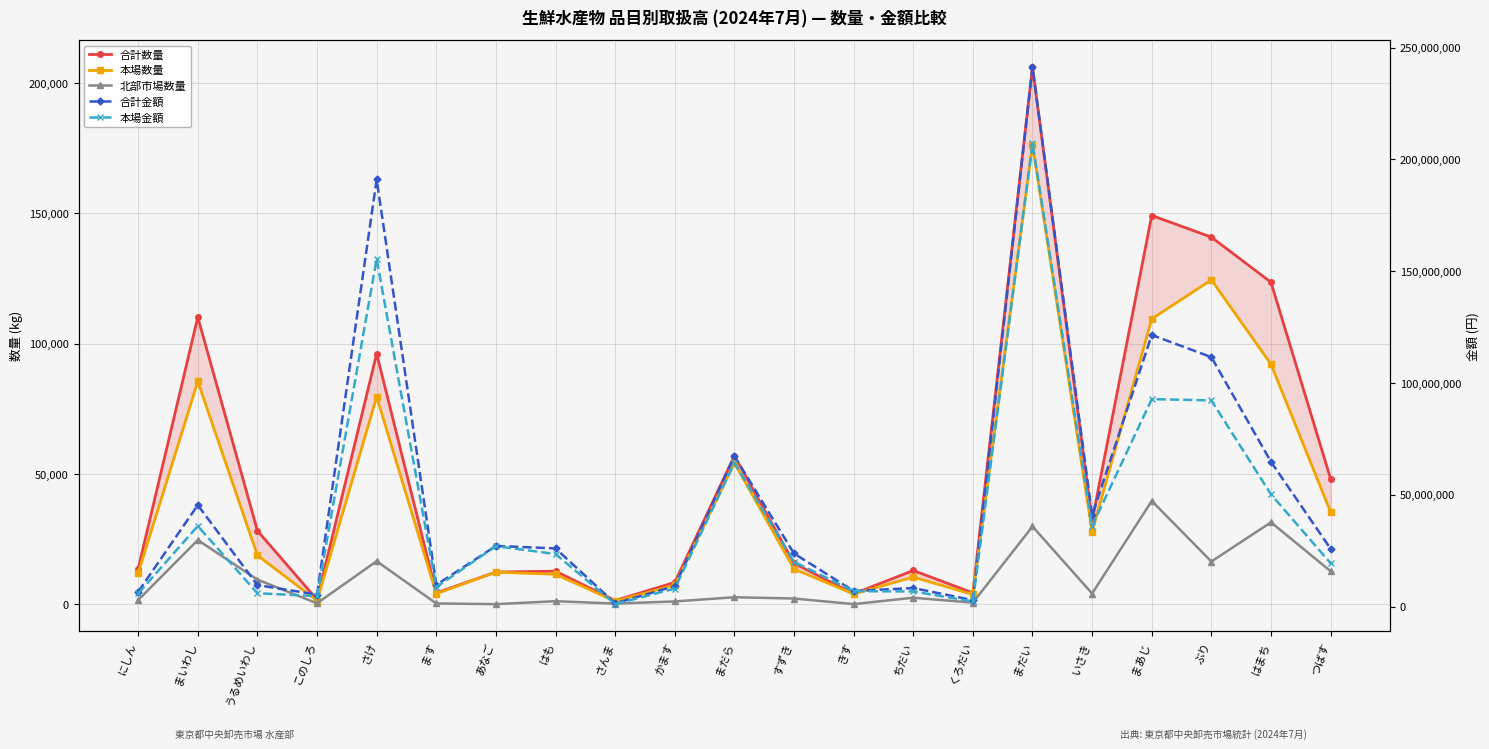

Reading right to left, transcribe all the data shown in this chart.

合計数量: つばす=48143	はまち=123591	ぶり=140924	まあじ=149224	いさき=32005	まだい=206246	くろだい=4375	ちだい=12965	きす=4016	すずき=15747	まだら=56963	かます=8407	さんま=1439	はも=12705	あなご=12362	ます=4370	さけ=96197	このしろ=1762	うるめいわし=28244	まいわし=110195	にしん=13607
本場数量: つばす=35447	はまち=92123	ぶり=124518	まあじ=109561	いさき=27880	まだい=176383	くろだい=3756	ちだい=10453	きす=3954	すずき=13539	まだら=54264	かます=7323	さんま=1172	はも=11521	あなご=12317	ます=4057	さけ=79657	このしろ=1387	うるめいわし=18784	まいわし=85545	にしん=11987
北部市場数量: つばす=12696	はまち=31468	ぶり=16406	まあじ=39663	いさき=4125	まだい=29863	くろだい=619	ちだい=2512	きす=62	すずき=2208	まだら=2699	かます=1084	さんま=267	はも=1184	あなご=45	ます=313	さけ=16540	このしろ=375	うるめいわし=9460	まいわし=24650	にしん=1620
合計金額: つばす=25841169	はまち=64723186	ぶり=111546910	まあじ=121453277	いさき=40757819	まだい=241320717	くろだい=2857710	ちだい=8261170	きす=6957987	すずき=23724080	まだら=67304302	かます=9121492	さんま=1433594	はも=26000339	あなご=27110244	ます=9644483	さけ=191013538	このしろ=5371276	うるめいわし=9578952	まいわし=45379341	にしん=6585248
本場金額: つばす=19370117	はまち=50195263	ぶり=92193025	まあじ=92758358	いさき=35974320	まだい=207232264	くろだい=2291530	ちだい=6730135	きす=6869319	すずき=20029437	まだら=64247081	かます=8053589	さんま=1067258	はも=23498015	あなご=27002946	ます=8682408	さけ=155484497	このしろ=4662958	うるめいわし=5952528	まいわし=35987499	にしん=5853872